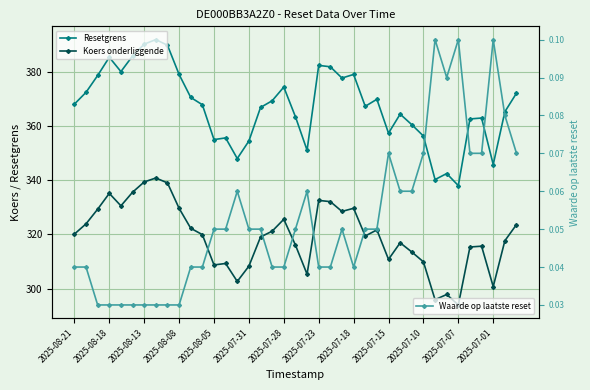

True or false: Koers onderliggende and Resetgrens cross at least once.

False